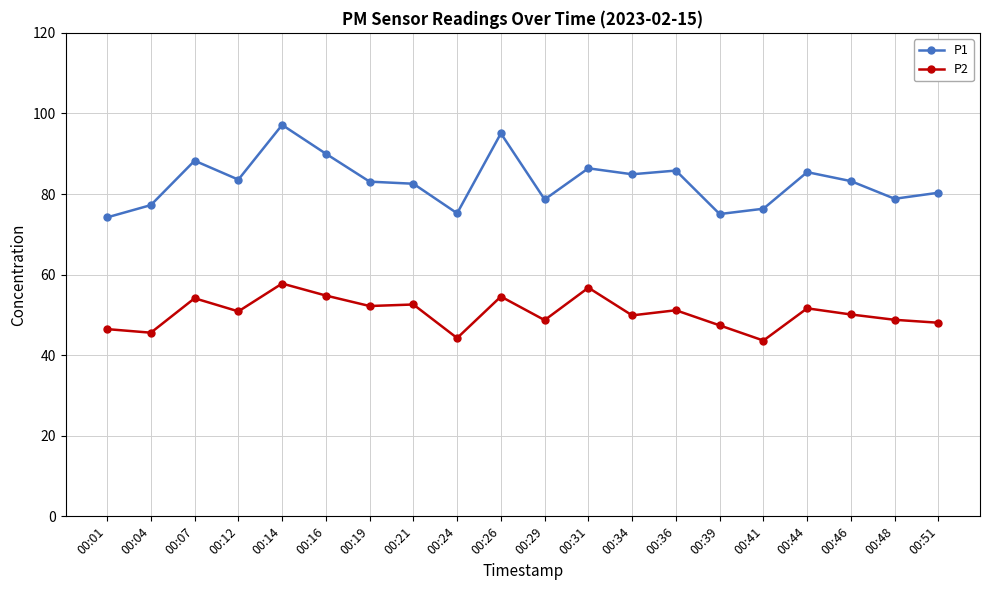

What is the sum of the P1 values at 00:26 and 00:39?

170.1